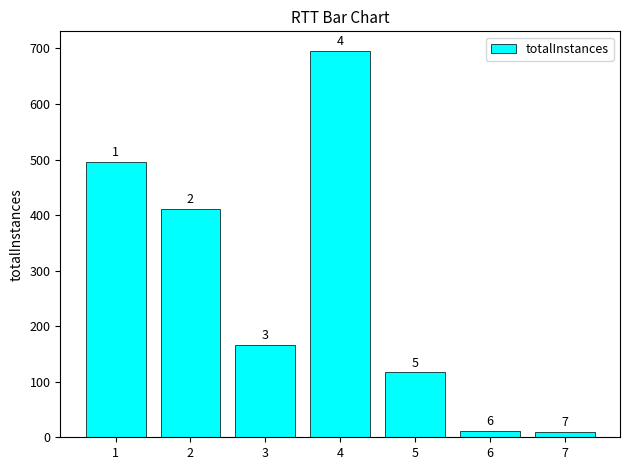

How many values are below 166?

3